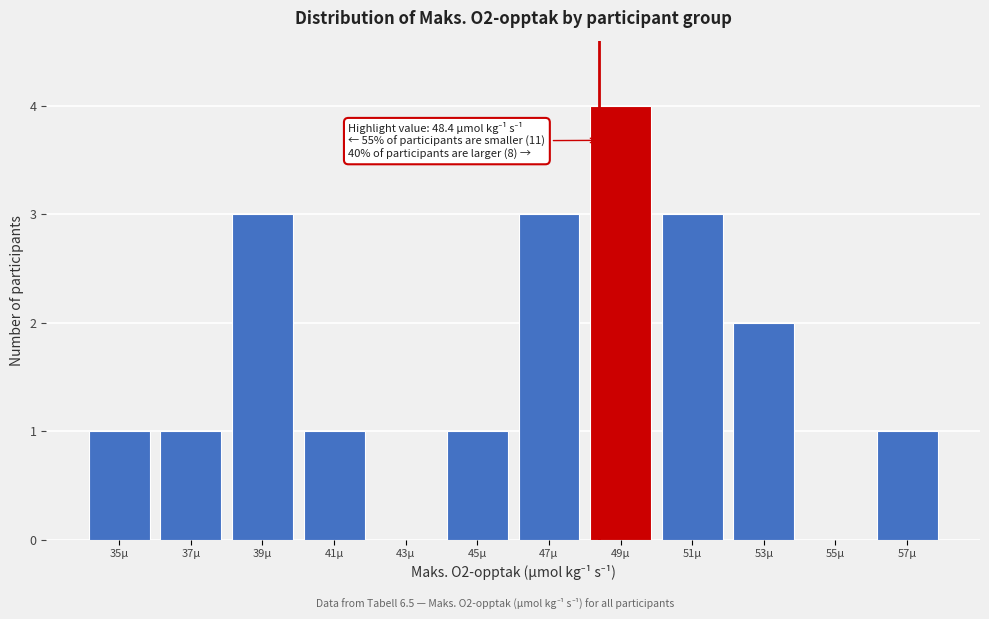

Which range on the x-axis has the tallest bar?

48 to 50